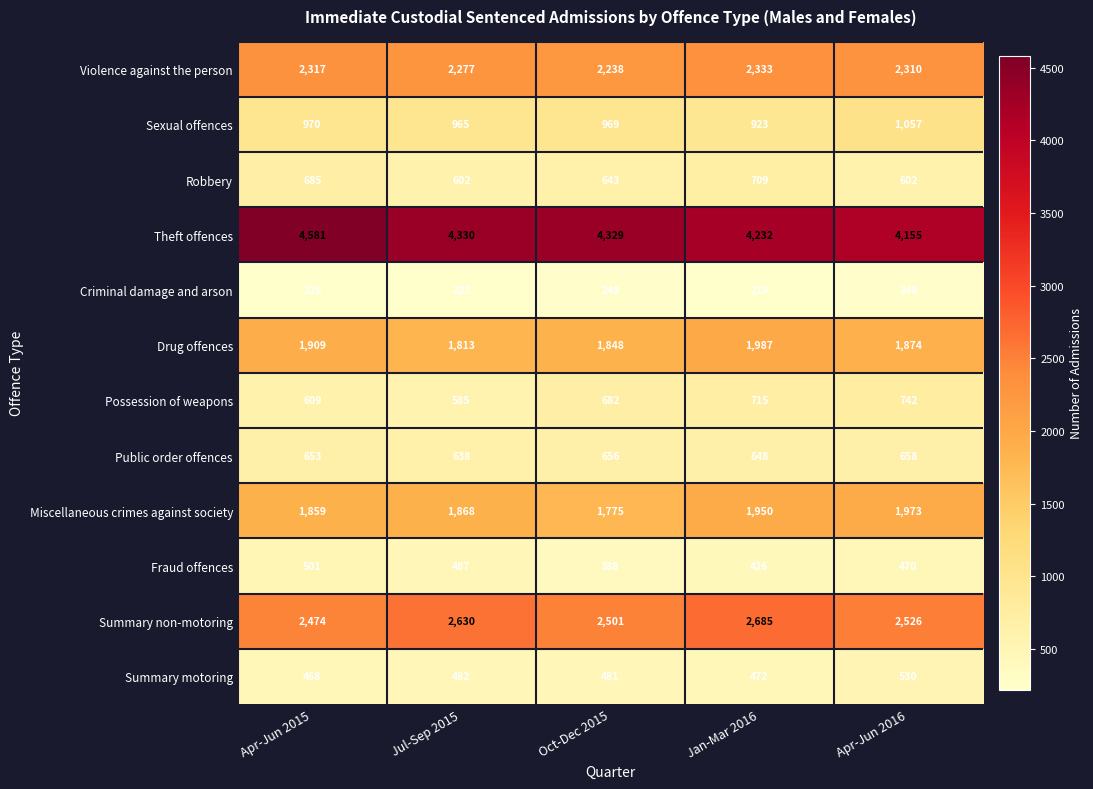

Which category has the highest value across all series?

Apr-Jun 2015